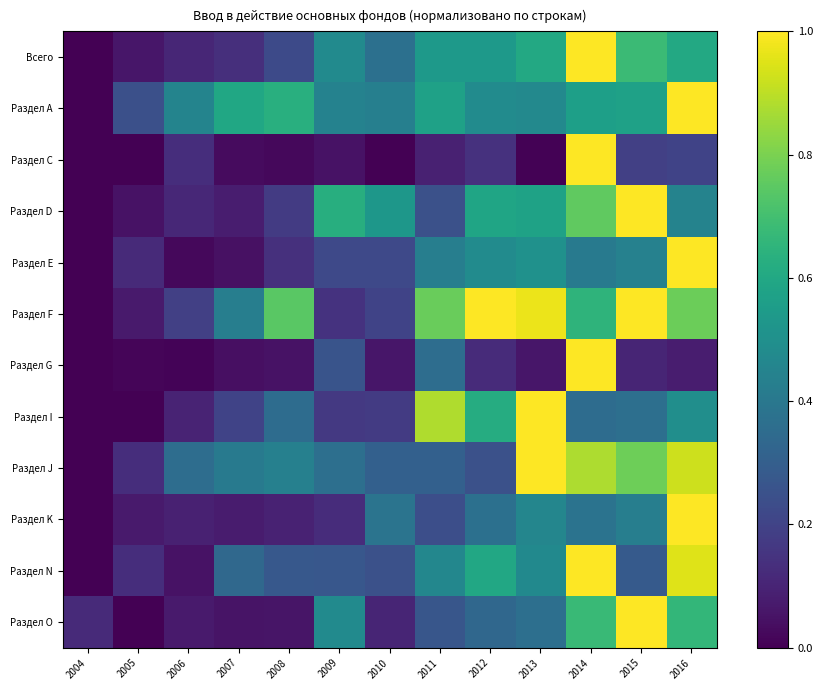

What is the total value across all series at 2013?

6.5